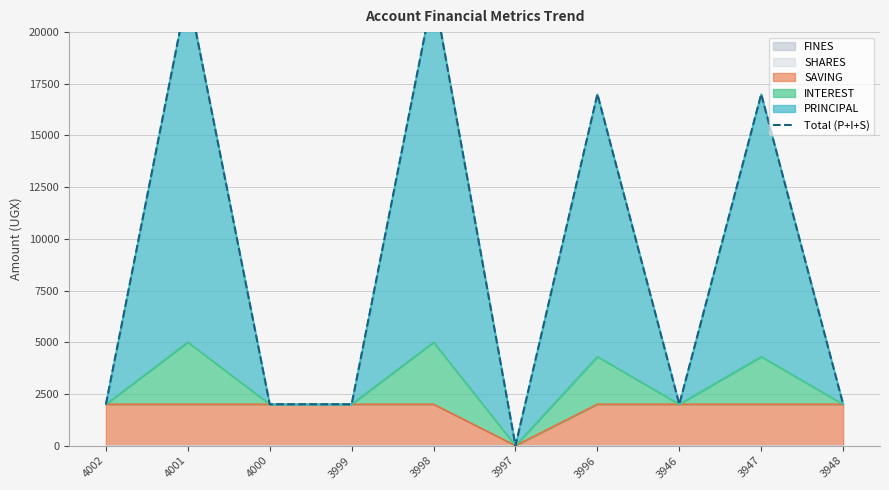

What is the greatest value displayed?

22000